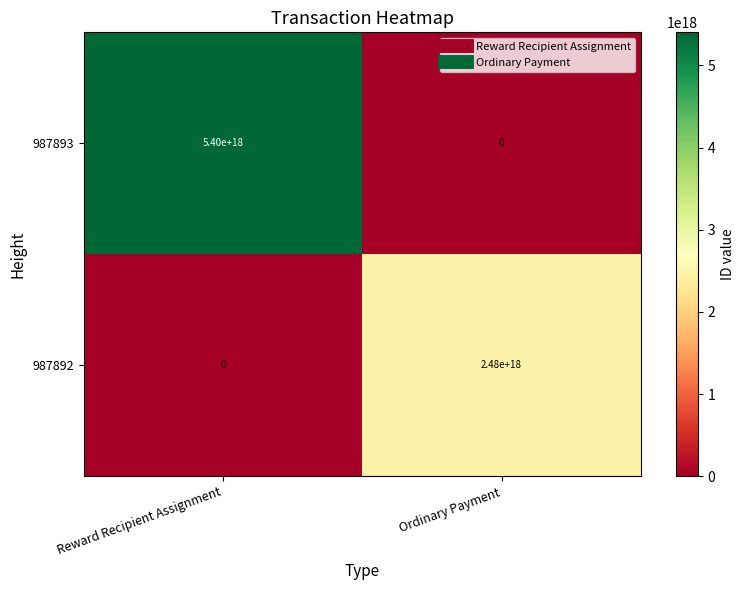

Which series has the largest total across all categories?

987893